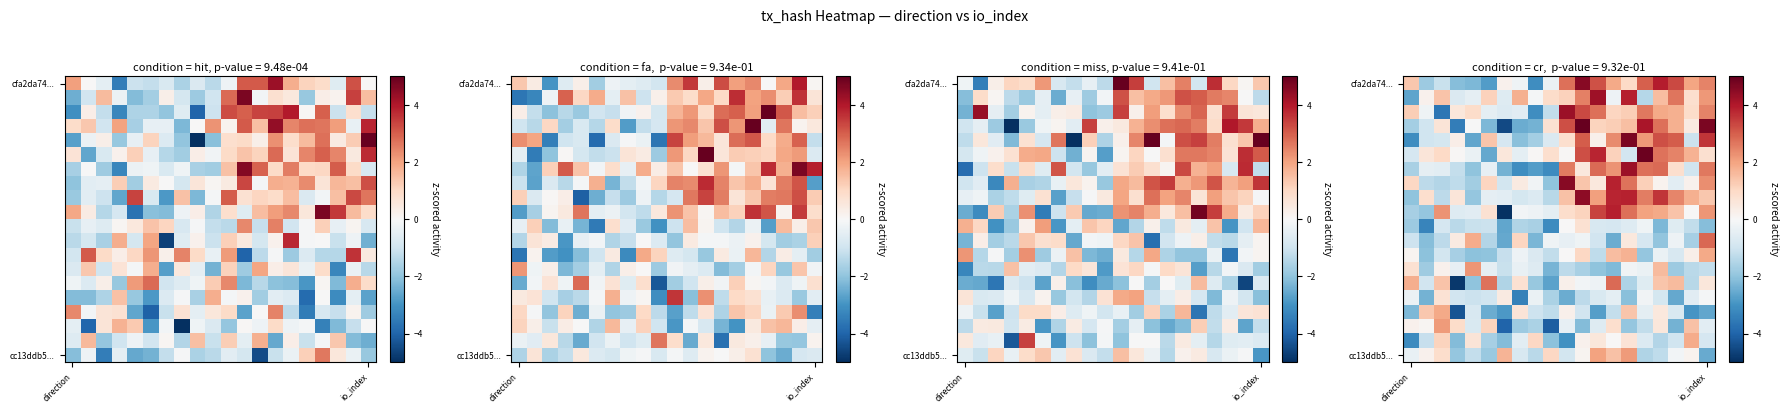

How many data points in cfa2da74... are above 1?

11